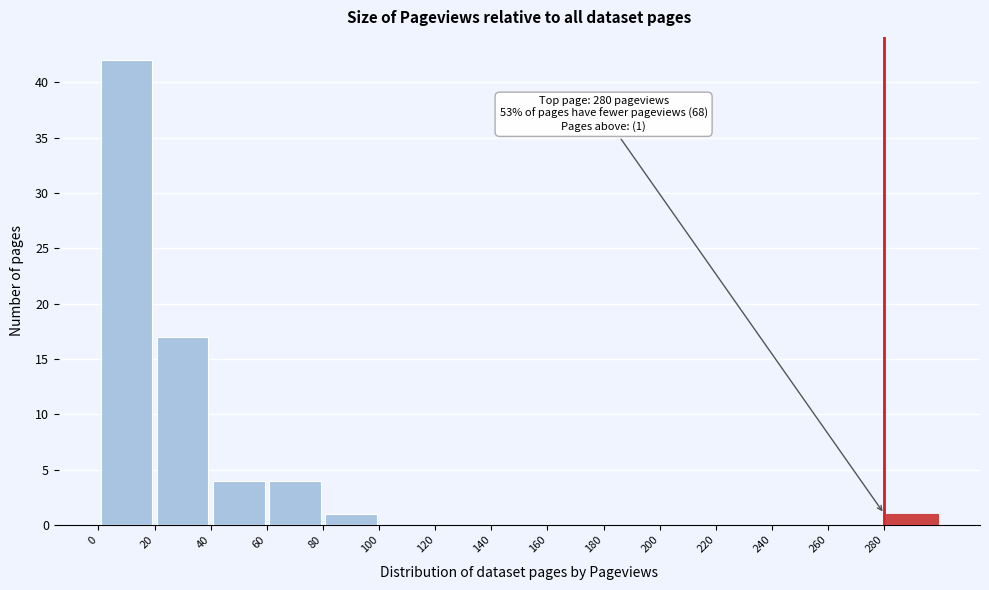

Which range on the x-axis has the tallest bar?

0 to 20